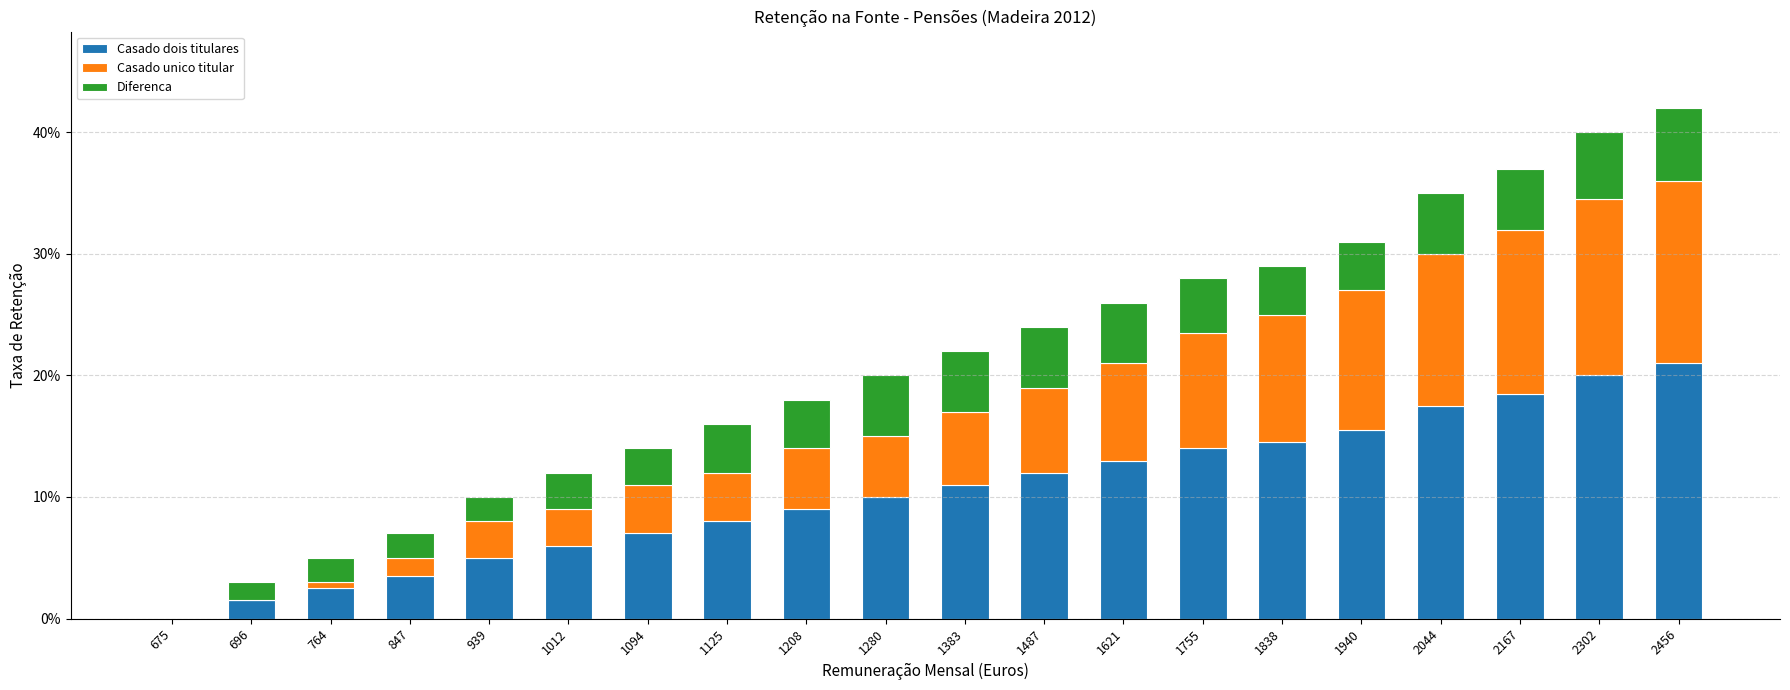

Between 1487 and 696, which is larger?

1487